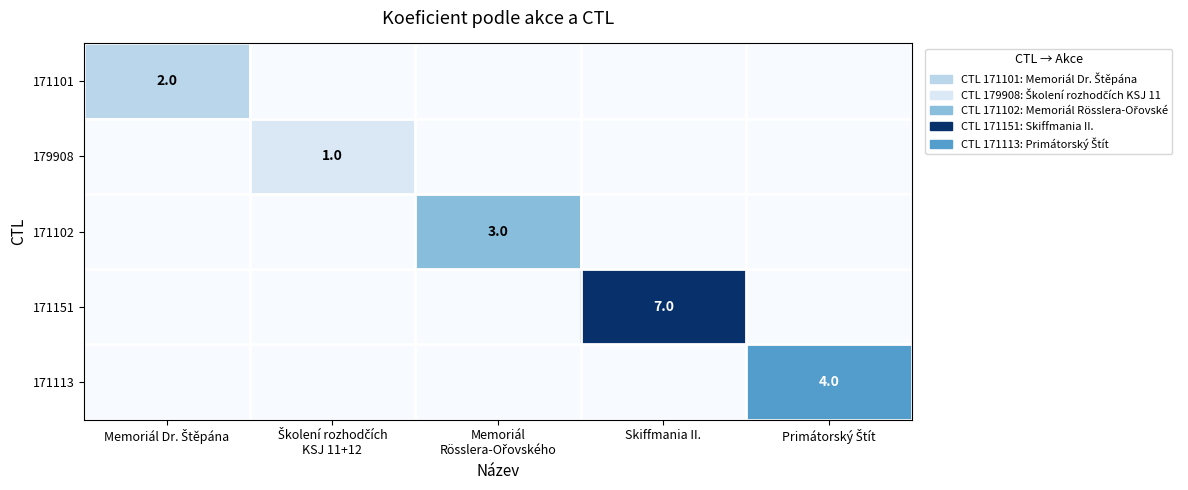

The value of 171151 at Skiffmania II. is 7. True or false?

True